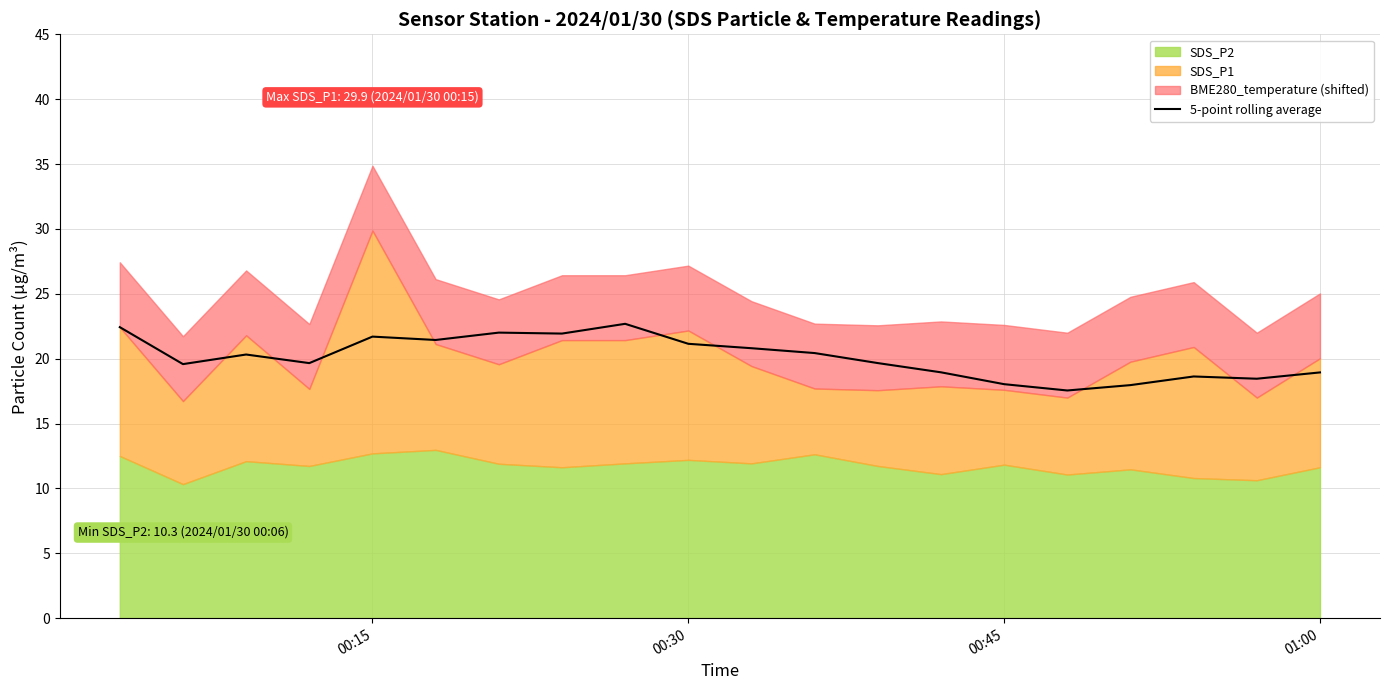

What is the maximum value for 5-point rolling average?

22.7